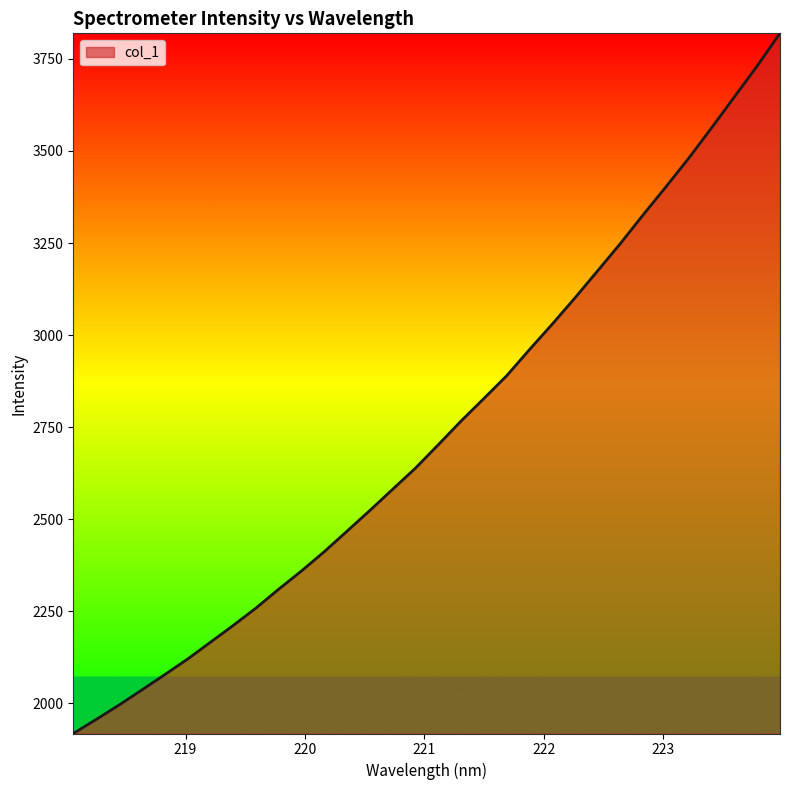

What is the sum of all values?

87704.5